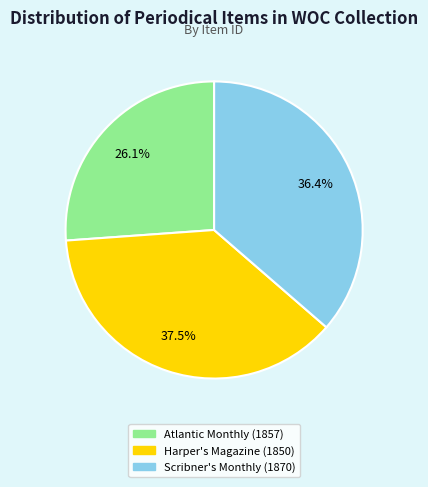

Count the number of slices in the pie.

3